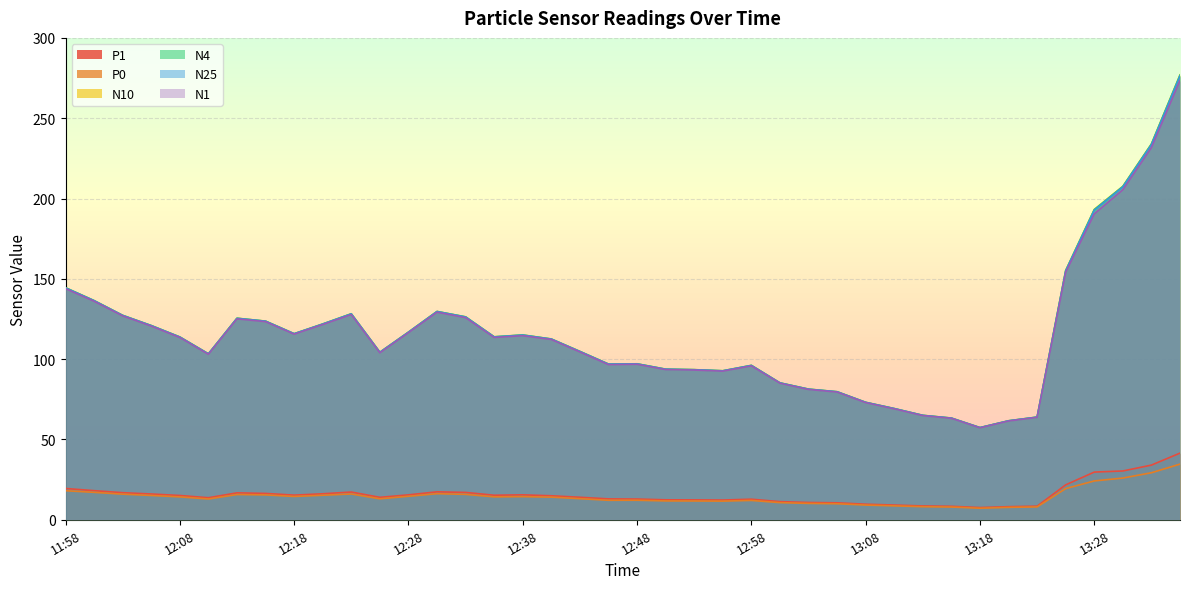

How many categories are shown in the chart?

40